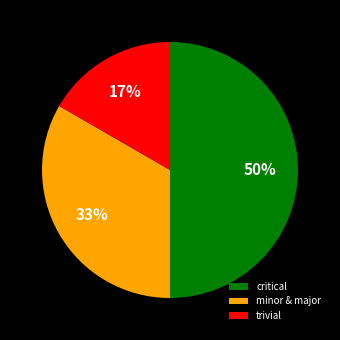

Is trivial the majority of the pie?

No